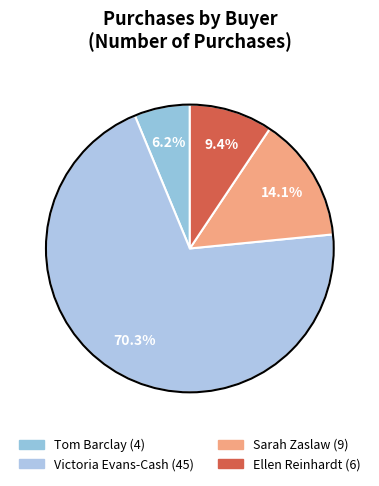

What is the largest slice in the pie chart?

Victoria Evans-Cash